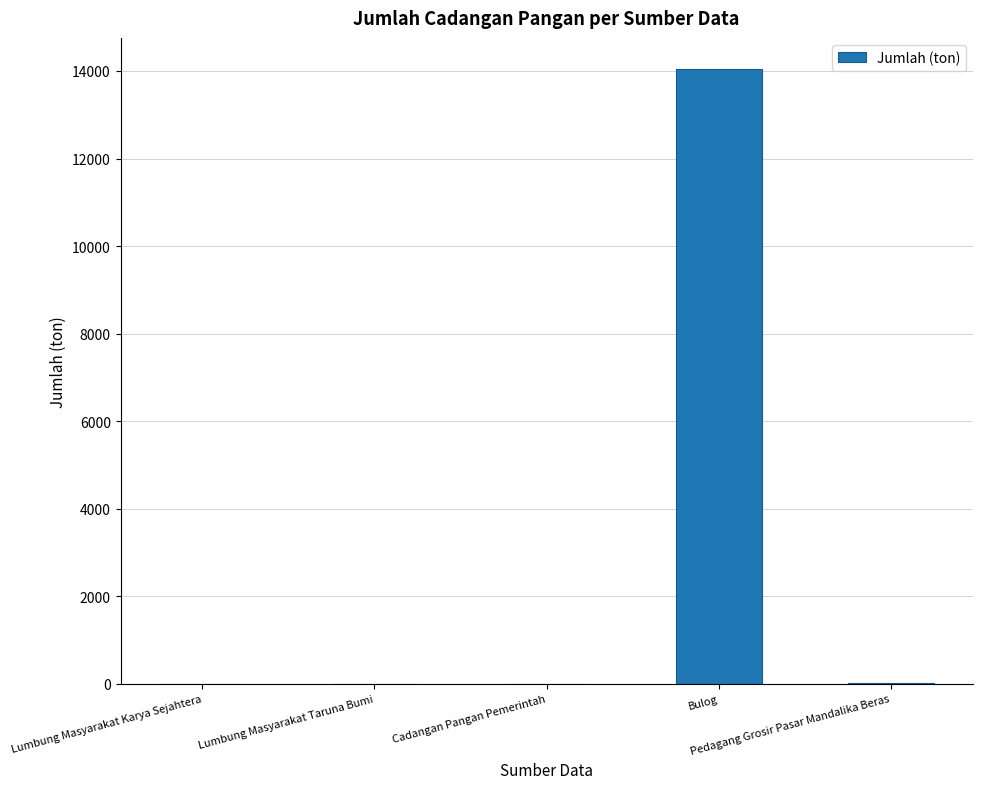

What is the sum of all values?

14087.7